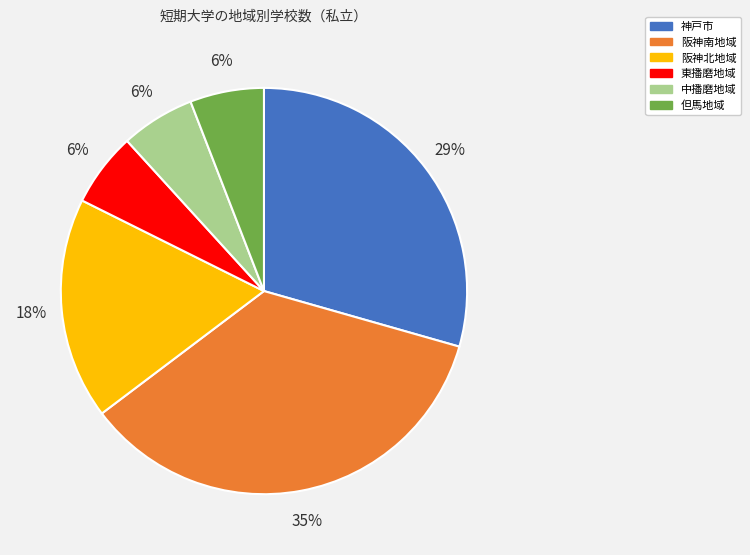

To the nearest percent, what is the combined percentage of 神戸市 and 但馬地域?

35%